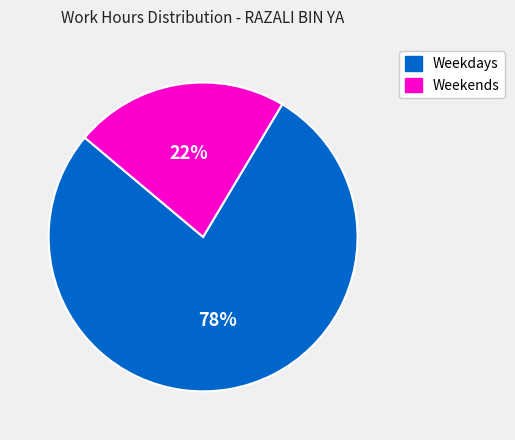

Is there any slice that represents more than half of the pie?

Yes